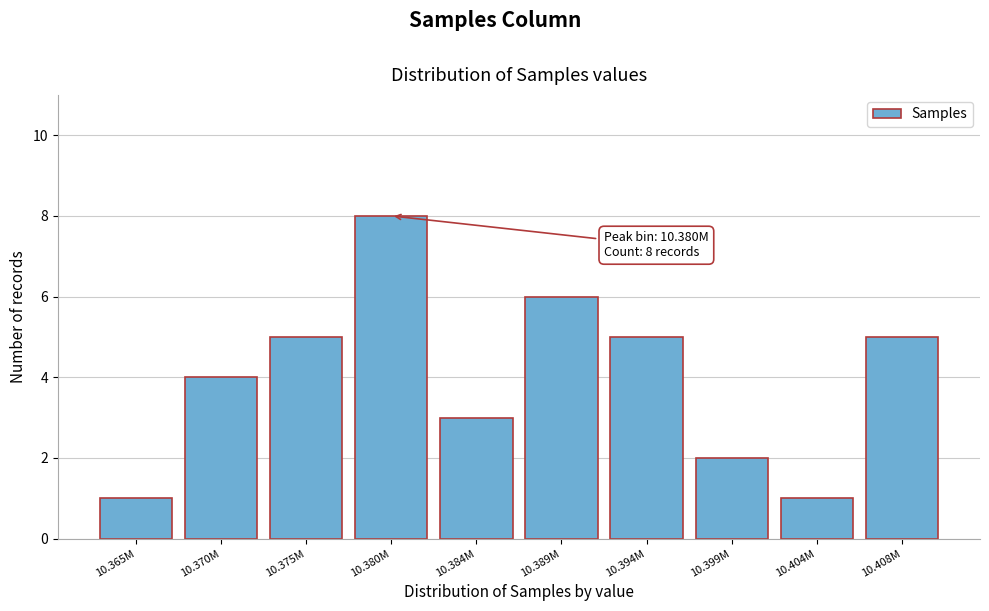

Reading left to right, extract all data points from this chart.

10.365M=1	10.370M=4	10.375M=5	10.380M=8	10.384M=3	10.389M=6	10.394M=5	10.399M=2	10.404M=1	10.408M=5